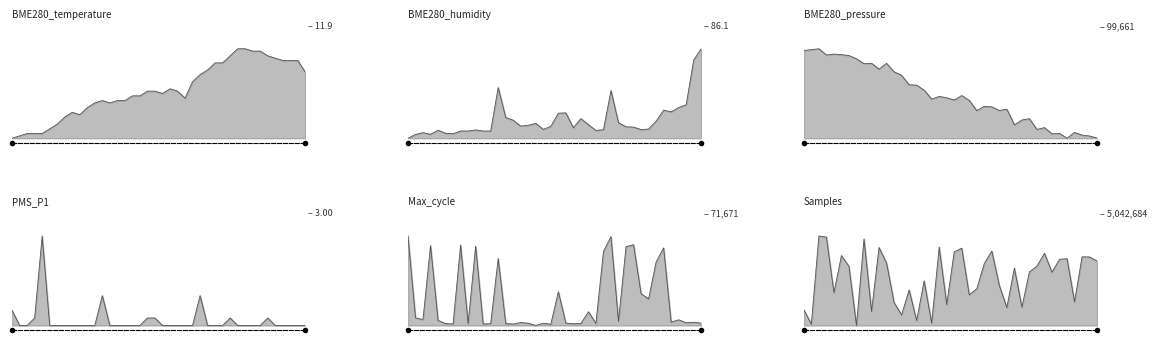

What is the spread (max minus min) of values at 00:55?

0.5